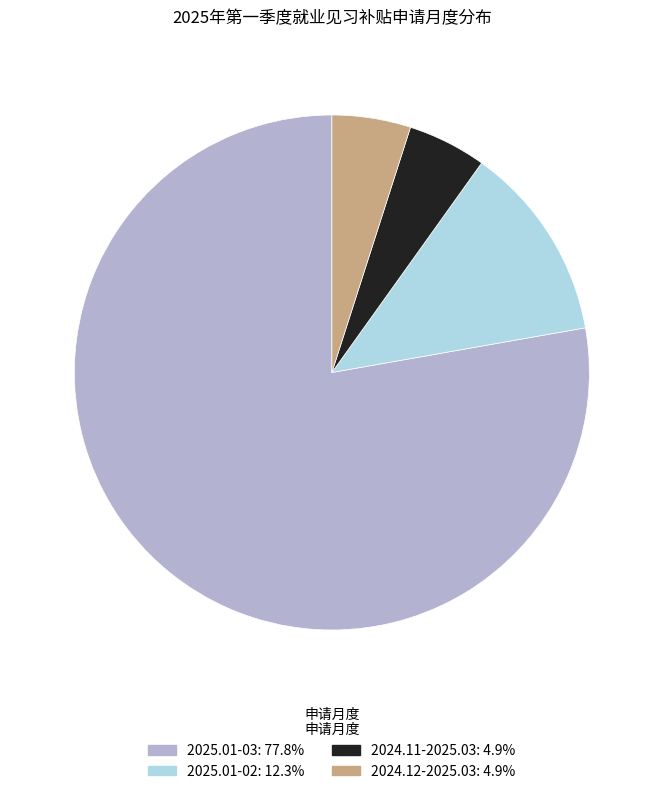

Is the sum of 2025.01-02 and 2025.01-03 greater than half?

Yes